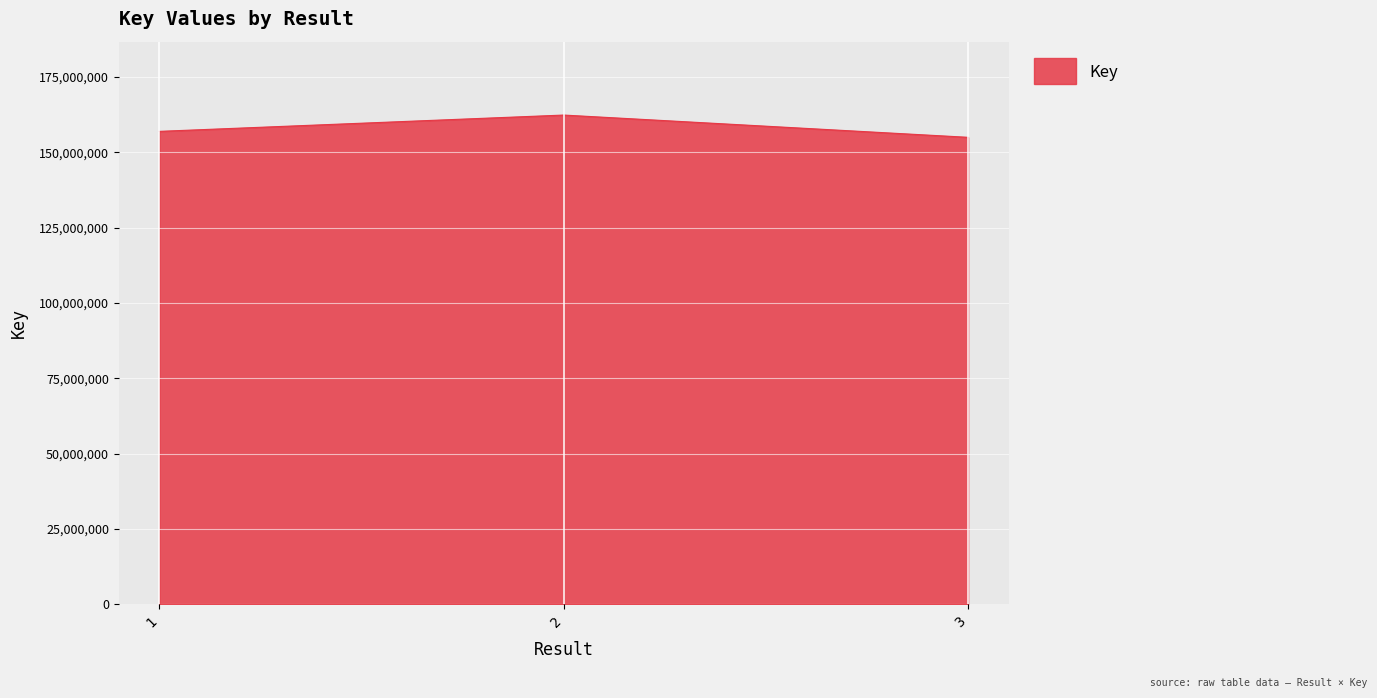

Which has a higher value, 3 or 1?

1